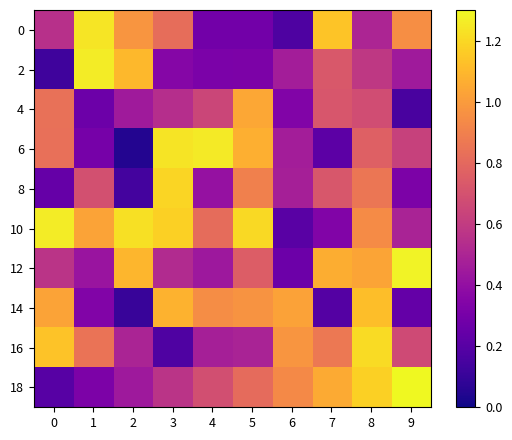

Which label corresponds to the largest value in the chart?

9